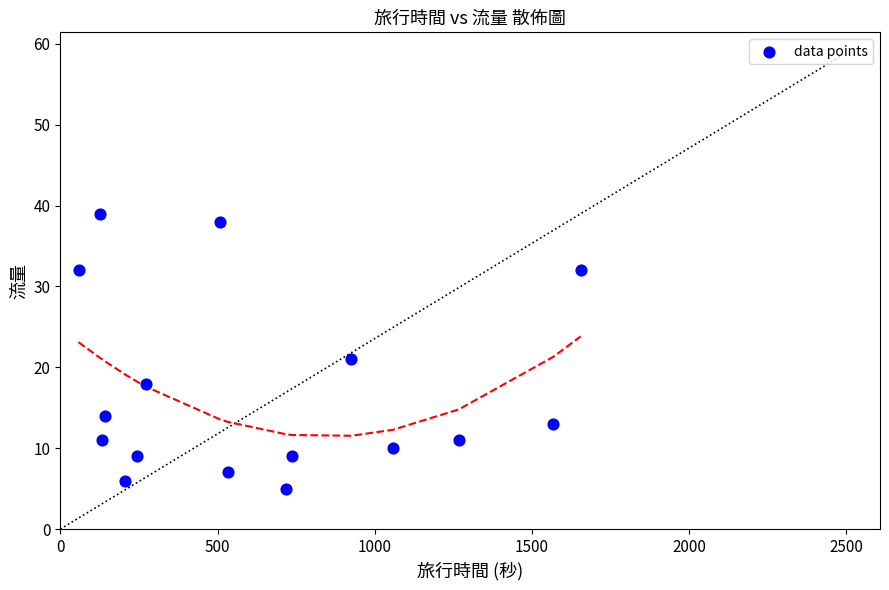

What Y value in the scatter plot is closest to 22?

21